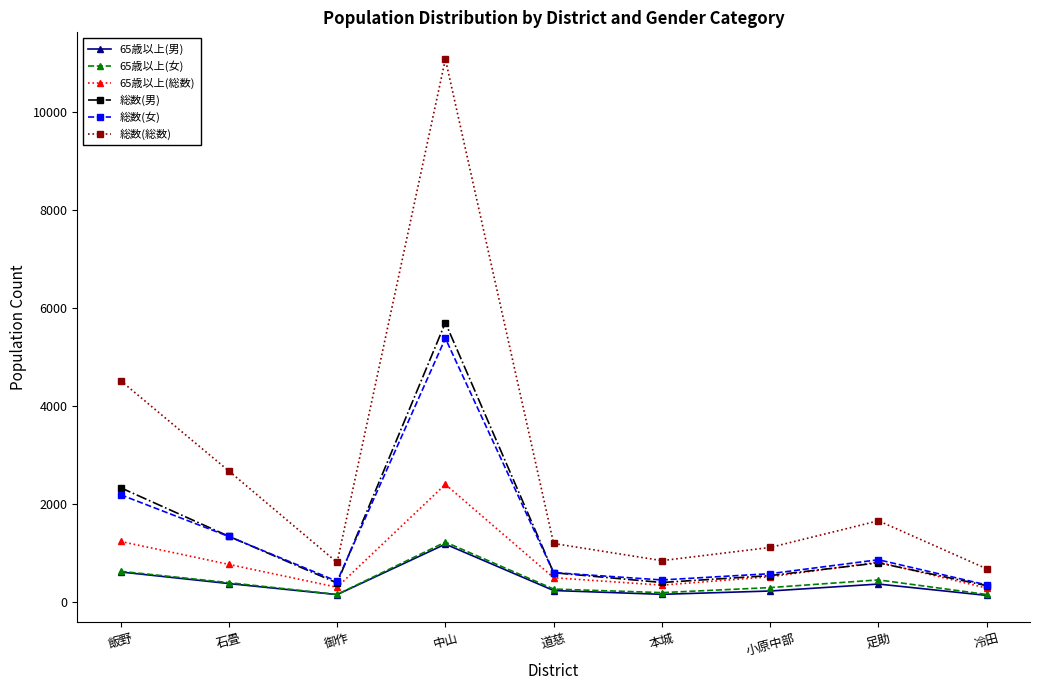

At which category is the sum across all series the highest?

中山